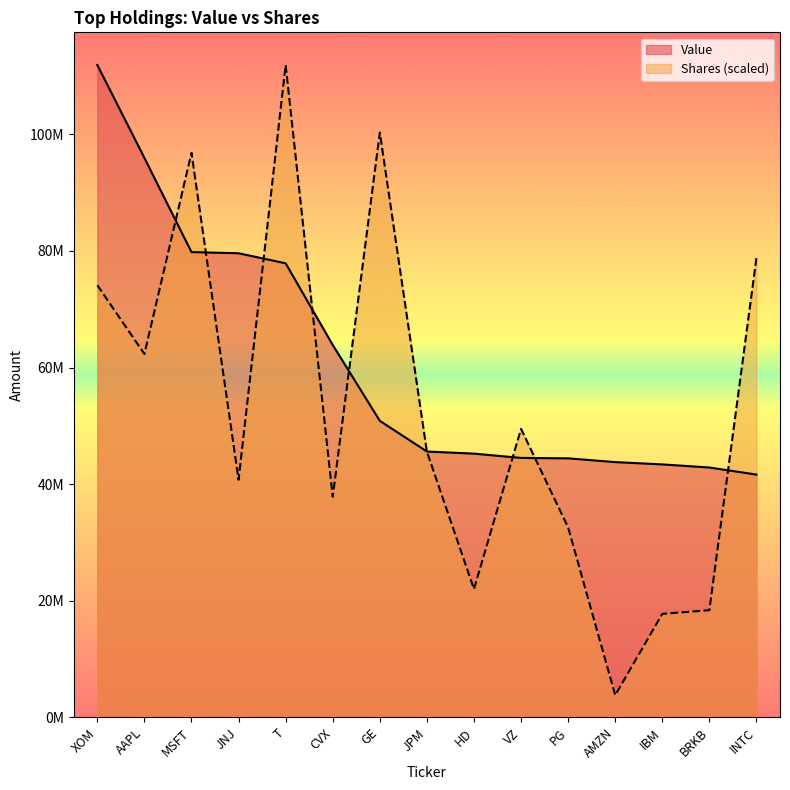

Which series has the largest total across all categories?

Value